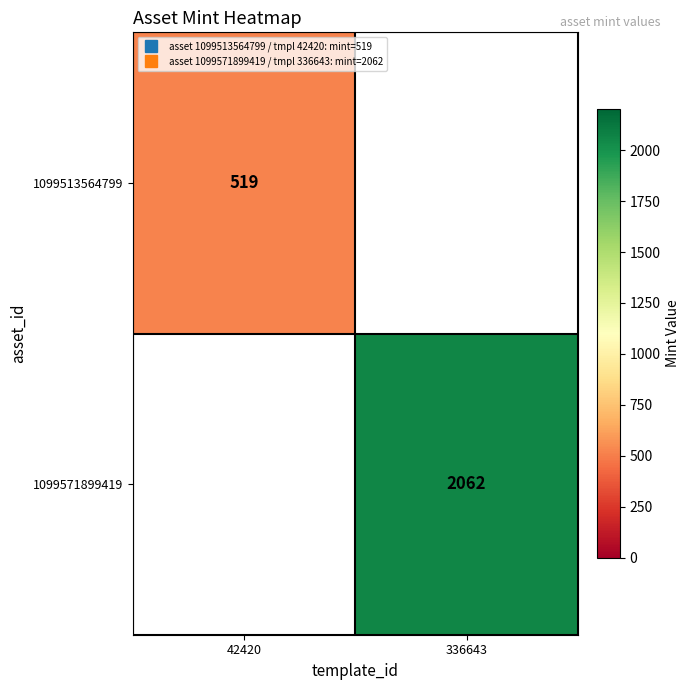

The value of 1099513564799 at 42420 is 805.7. True or false?

False